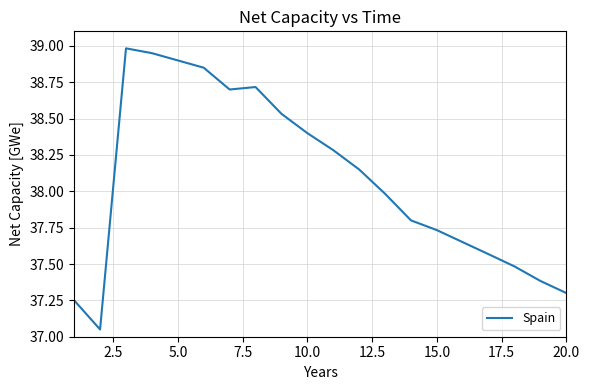

The chart shows a value of 61.9 at 10.0. True or false?

False